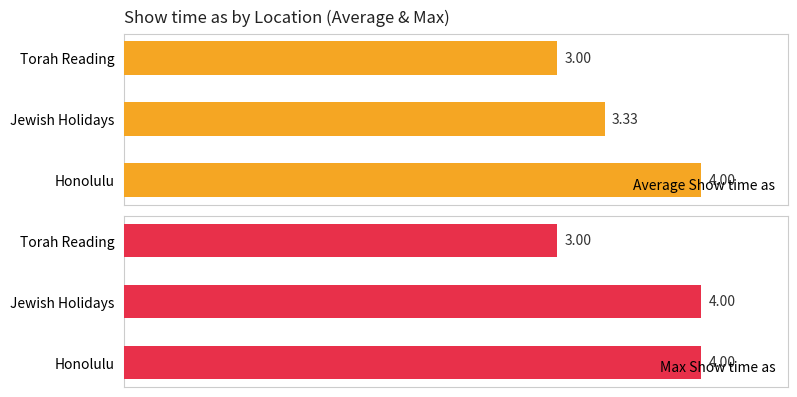

Which category has the lowest value in the Average Show time as series?

Torah Reading